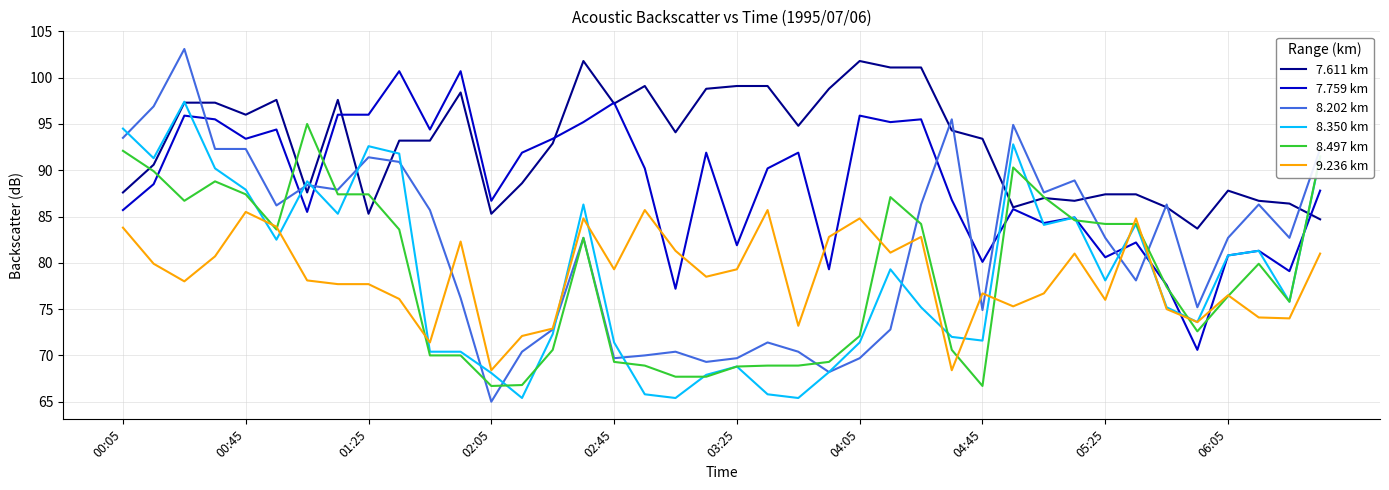

What are all the series names shown in the legend?

7.611 km, 7.759 km, 8.202 km, 8.350 km, 8.497 km, 9.236 km